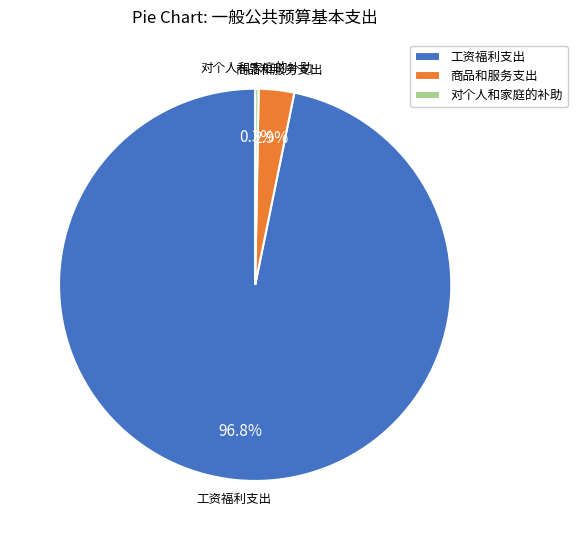

Is there any slice that represents more than half of the pie?

Yes